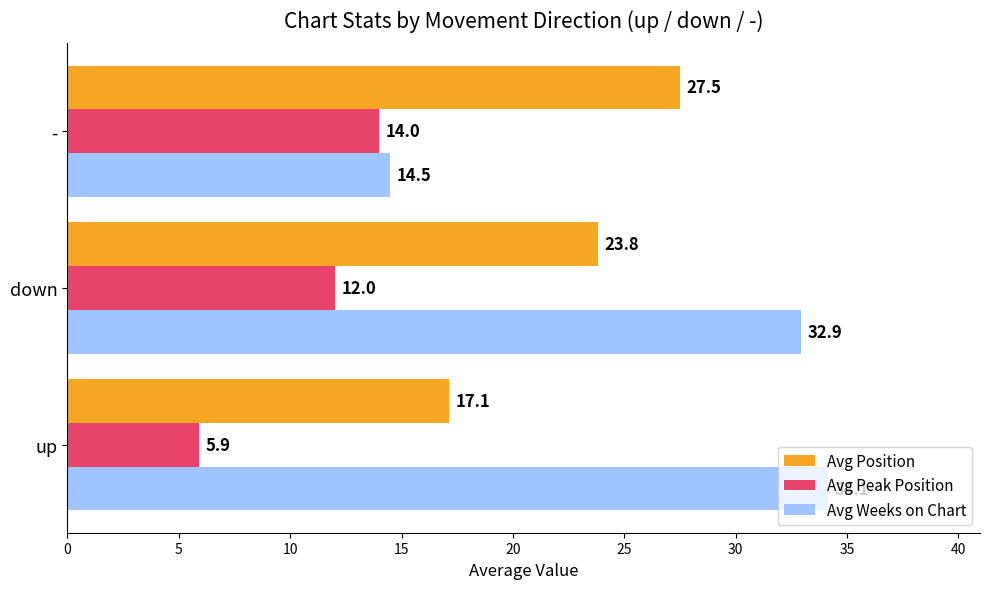

Which series has the largest range (max minus min)?

Avg Weeks on Chart